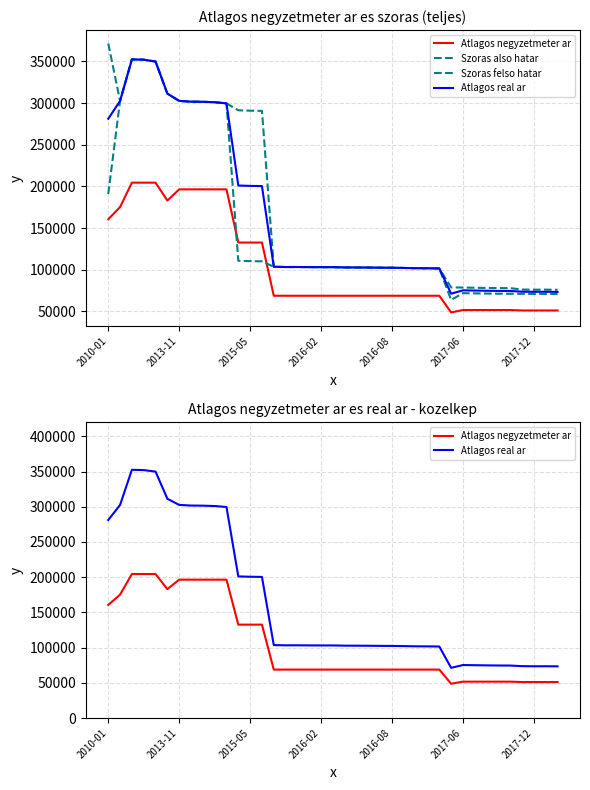

In Atlagos real ar, how many points are higher than both neighbors (excluding endpoints)?

4